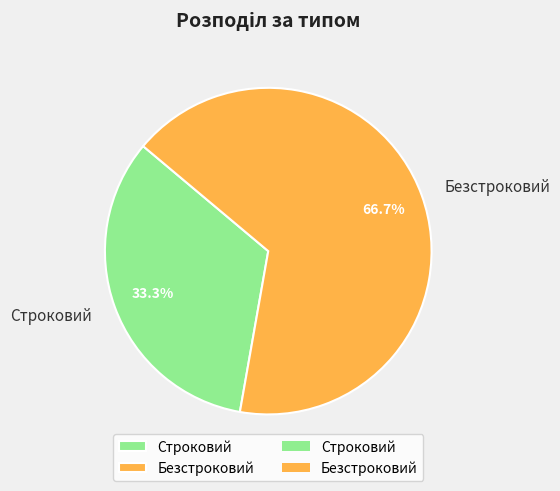

How many slices are in this pie chart?

2